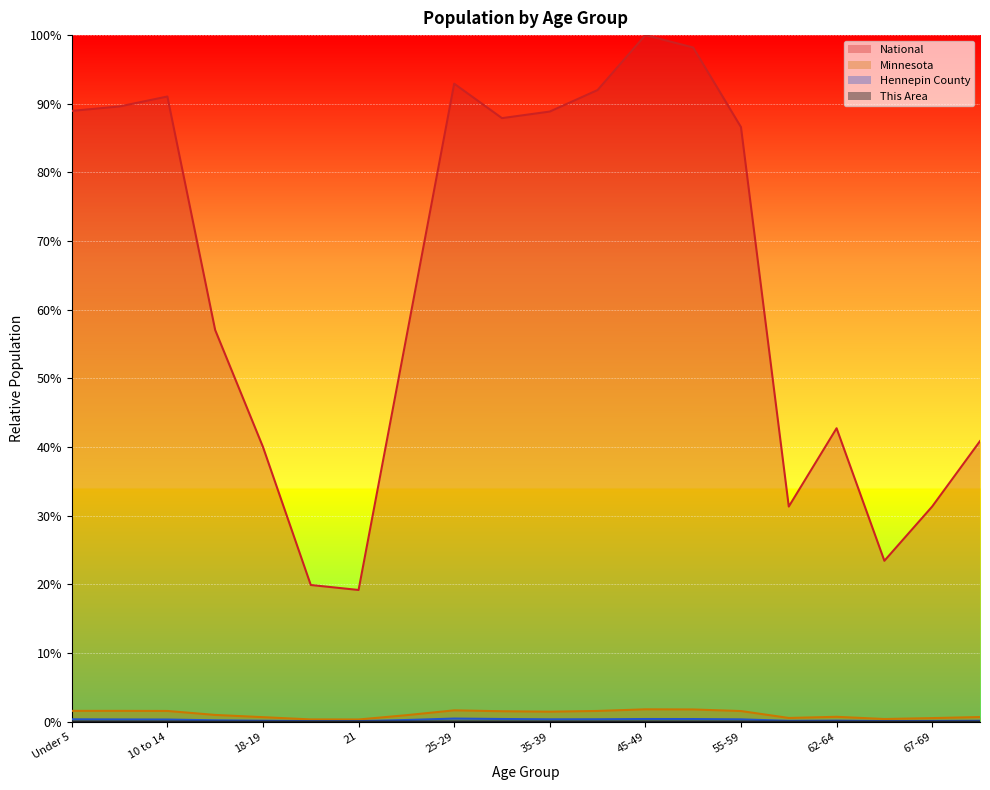

At which category does This Area reach its first local peak?

5 to 9